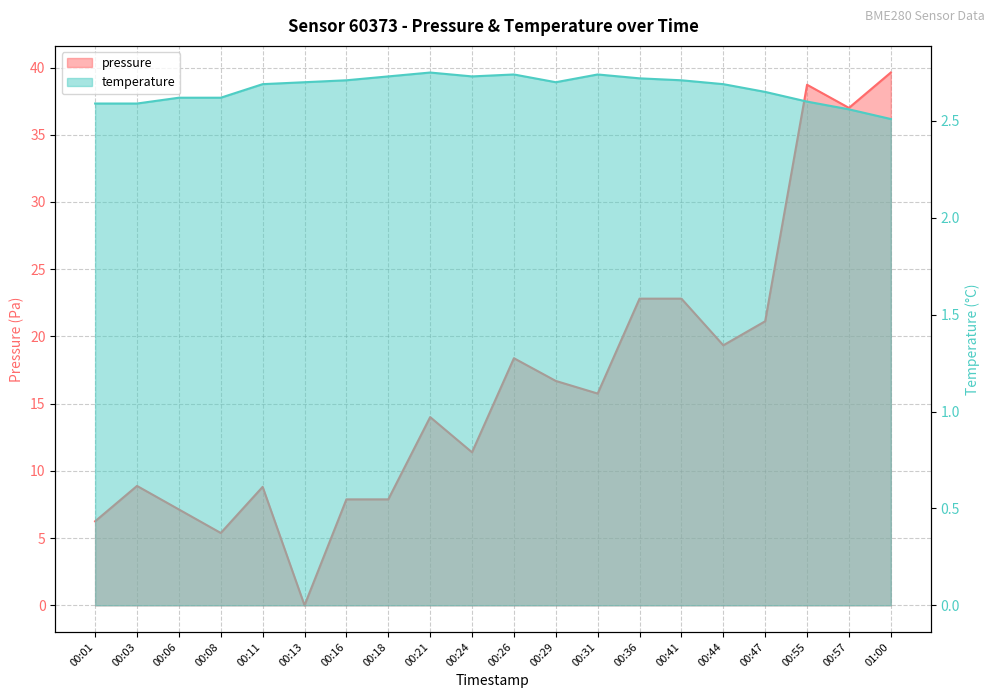

How many data points in pressure are less than 15?

10